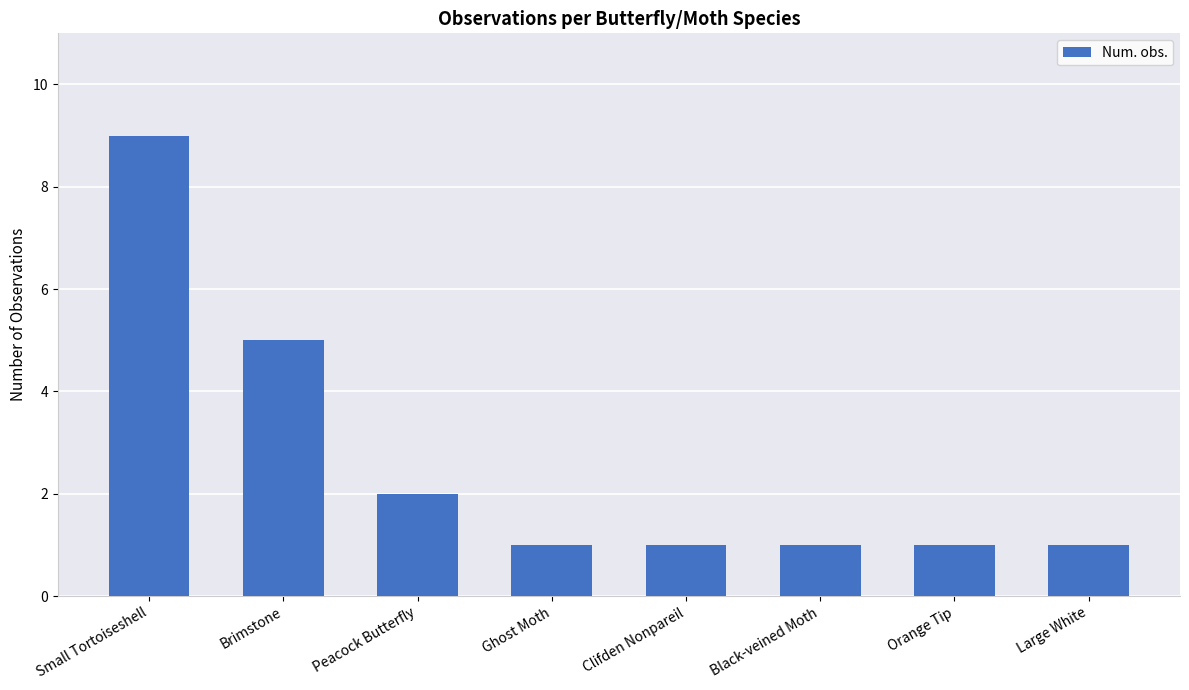

The chart shows a value of 5 at Brimstone. True or false?

True